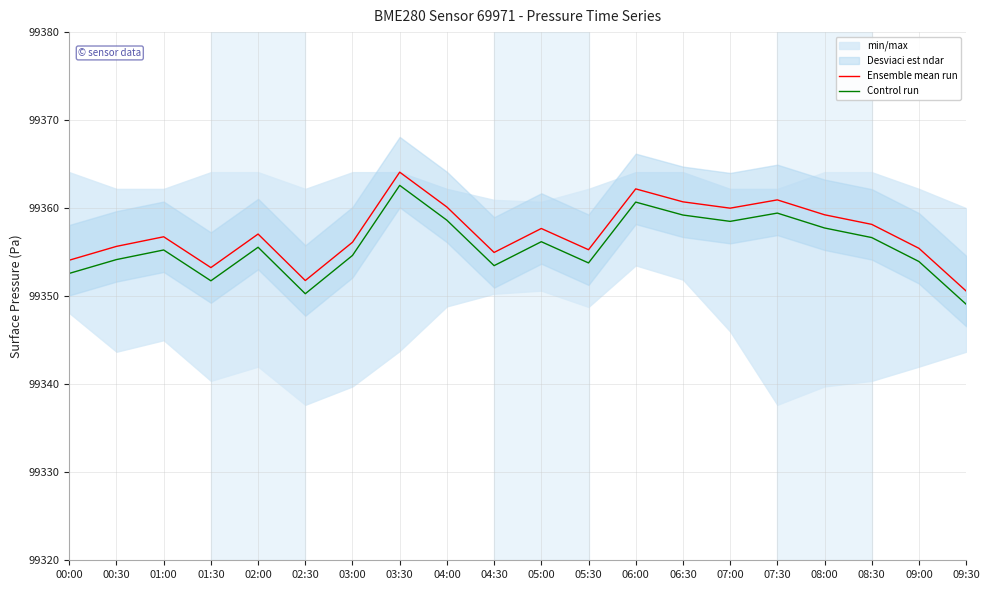

Which series has the largest total across all categories?

Ensemble mean run